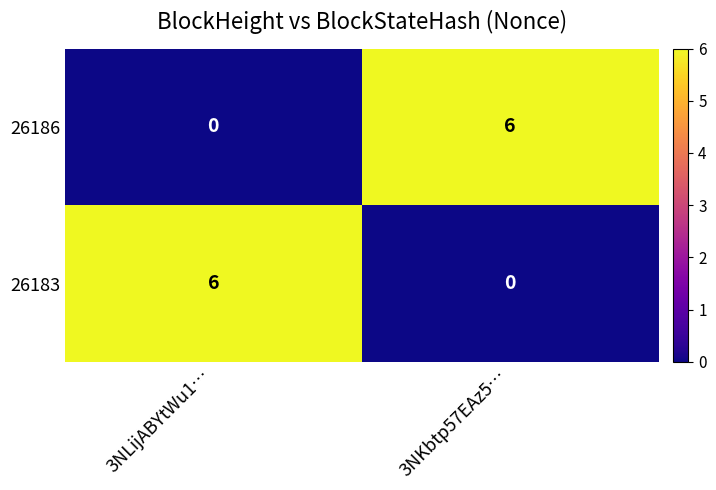

At how many categories does at least one series exceed 5?

2